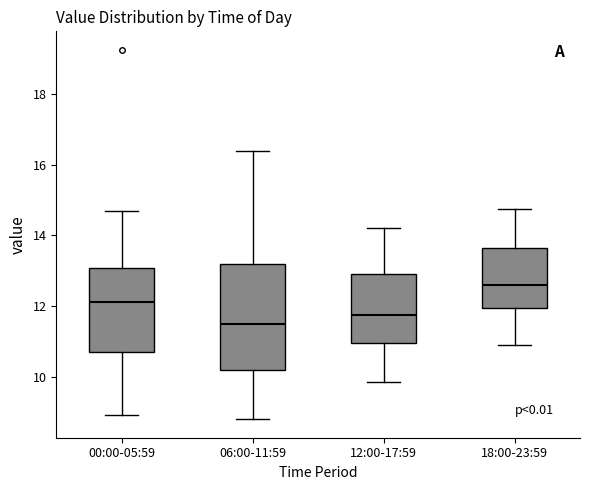

Which box has the highest median line?

18:00-23:59